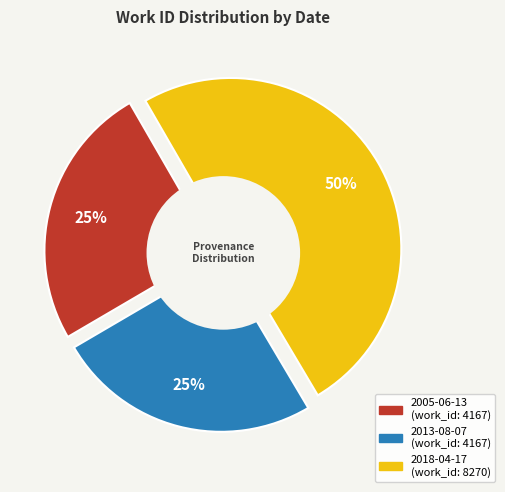

To the nearest percent, what is the difference between the largest and smallest slice percentages?

25%